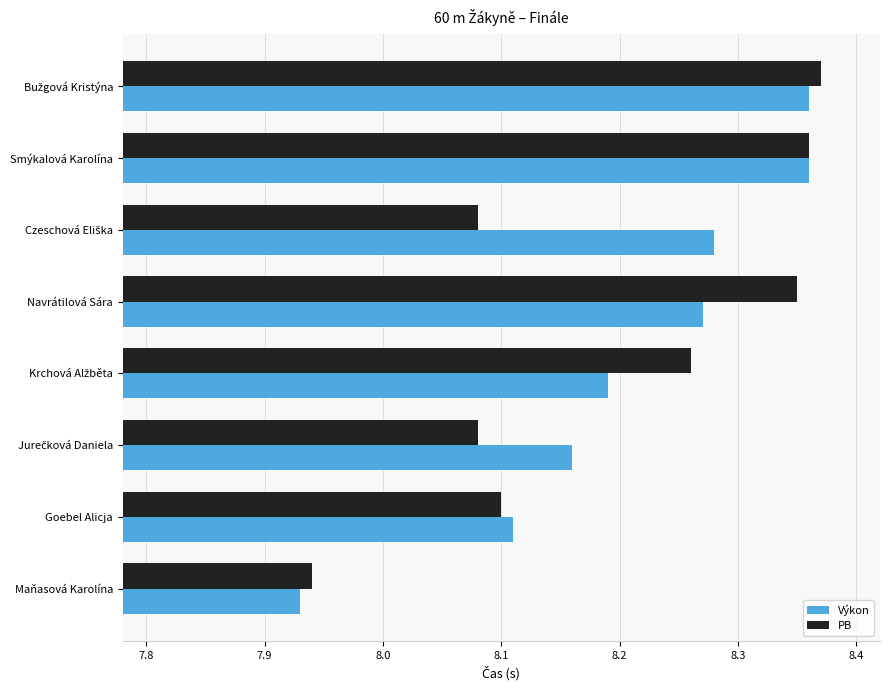

The PB series shows 13.9 at Goebel Alicja. True or false?

False